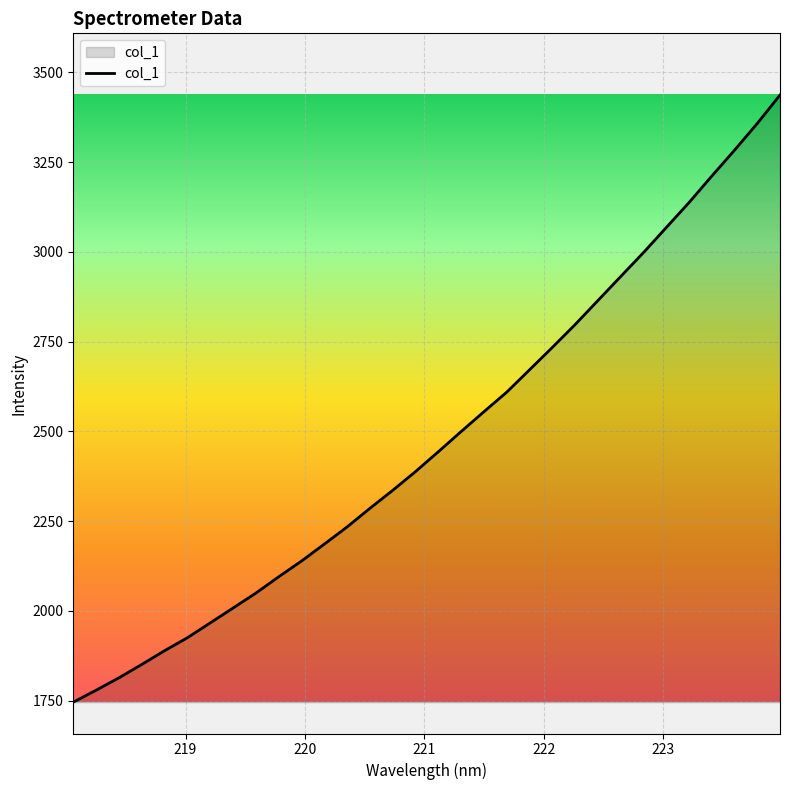

What is the minimum value shown in the chart?

1745.9